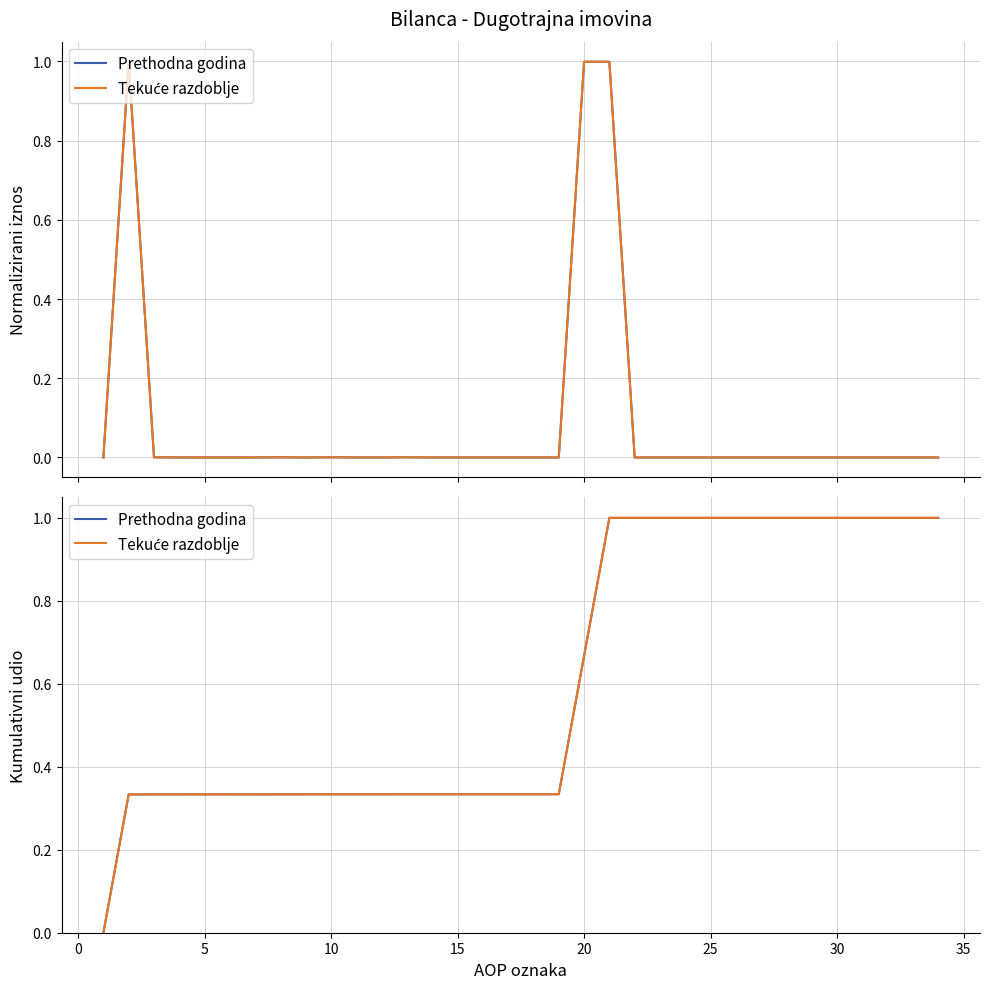

Count the number of data series in this chart.

2